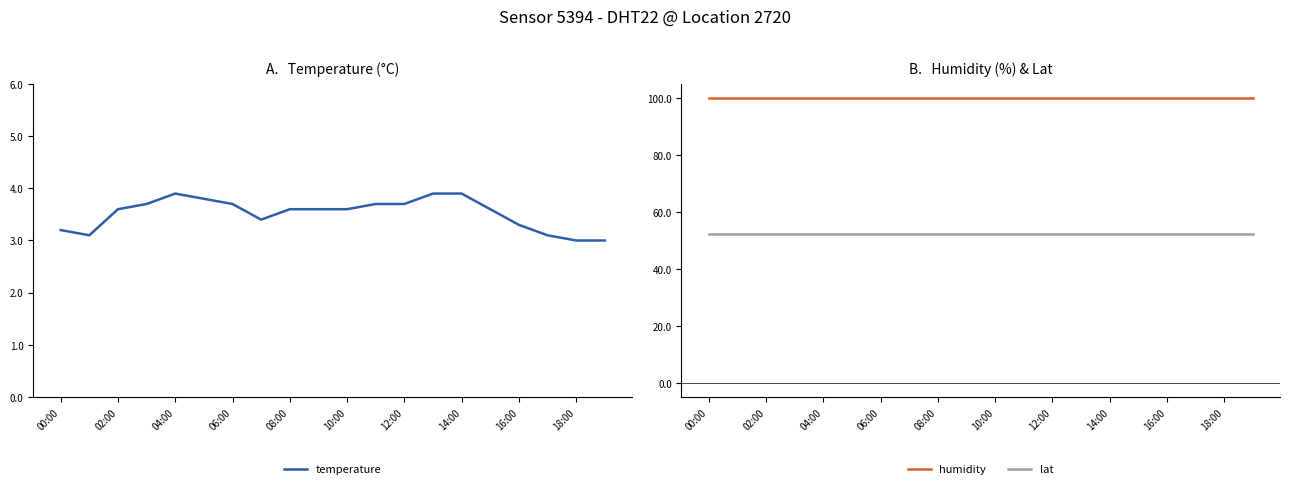

The value of humidity at 04:00 is 130.5. True or false?

False